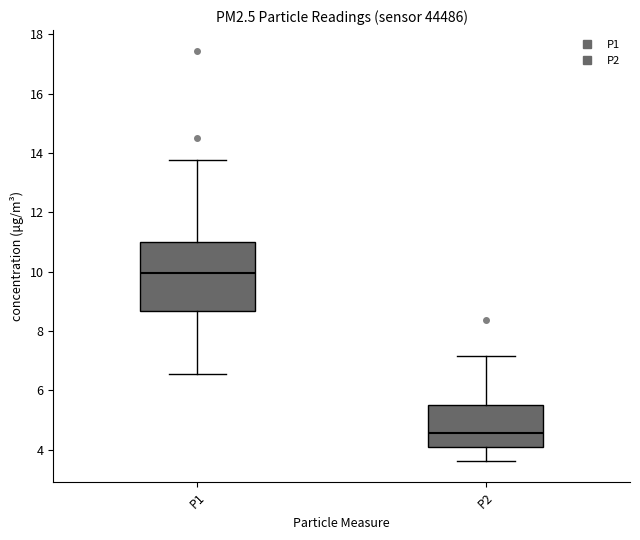

Reading left to right, transcribe this box plot: for each box, give where its median line is, the range the box spans, and where its two whiskers end, as read against the y-axis. The values are not printed on the chart, so give them approximately, as read against the axis.

P1: median 10.0, box 8.6 to 11.0, whiskers 6.6 to 13.8
P2: median 4.6, box 4.0 to 5.6, whiskers 3.6 to 7.2